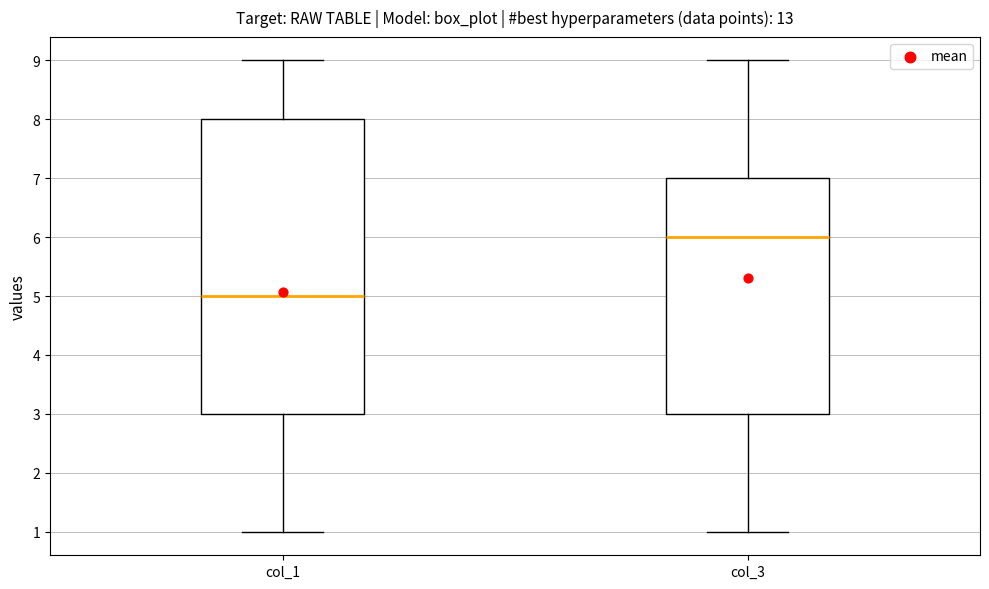

Reading left to right, transcribe this box plot: for each box, give where its median line is, the range the box spans, and where its two whiskers end, as read against the y-axis. The values are not printed on the chart, so give them approximately, as read against the axis.

col_1: median 5, box 3 to 8, whiskers 1 to 9
col_3: median 6, box 3 to 7, whiskers 1 to 9